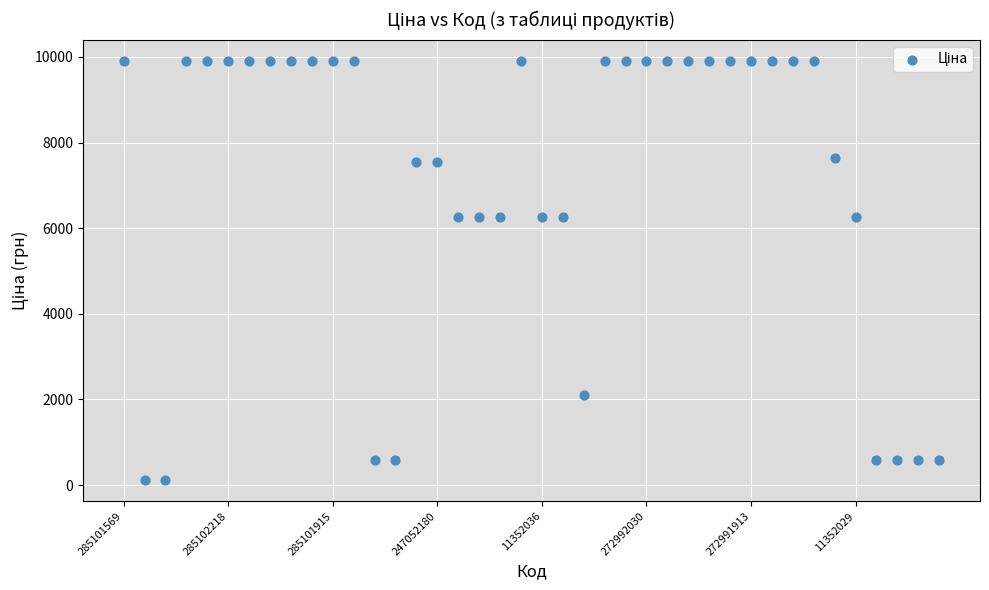

How many data points are displayed?

40